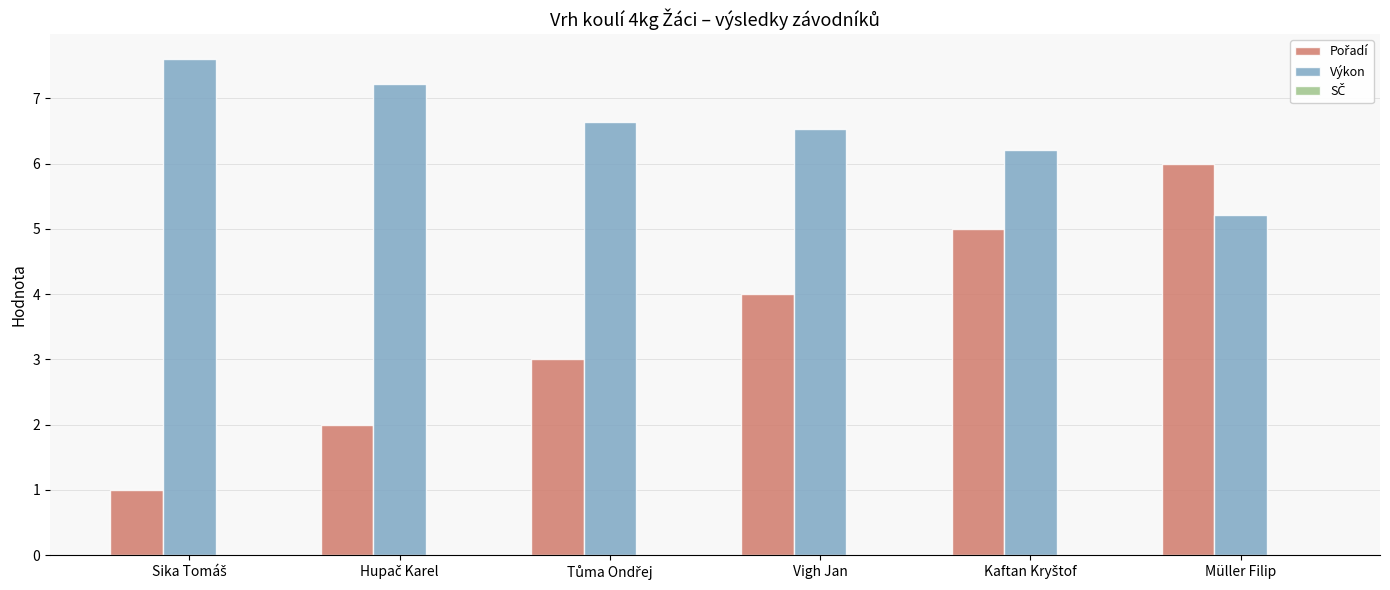

Which series has the largest total across all categories?

Výkon